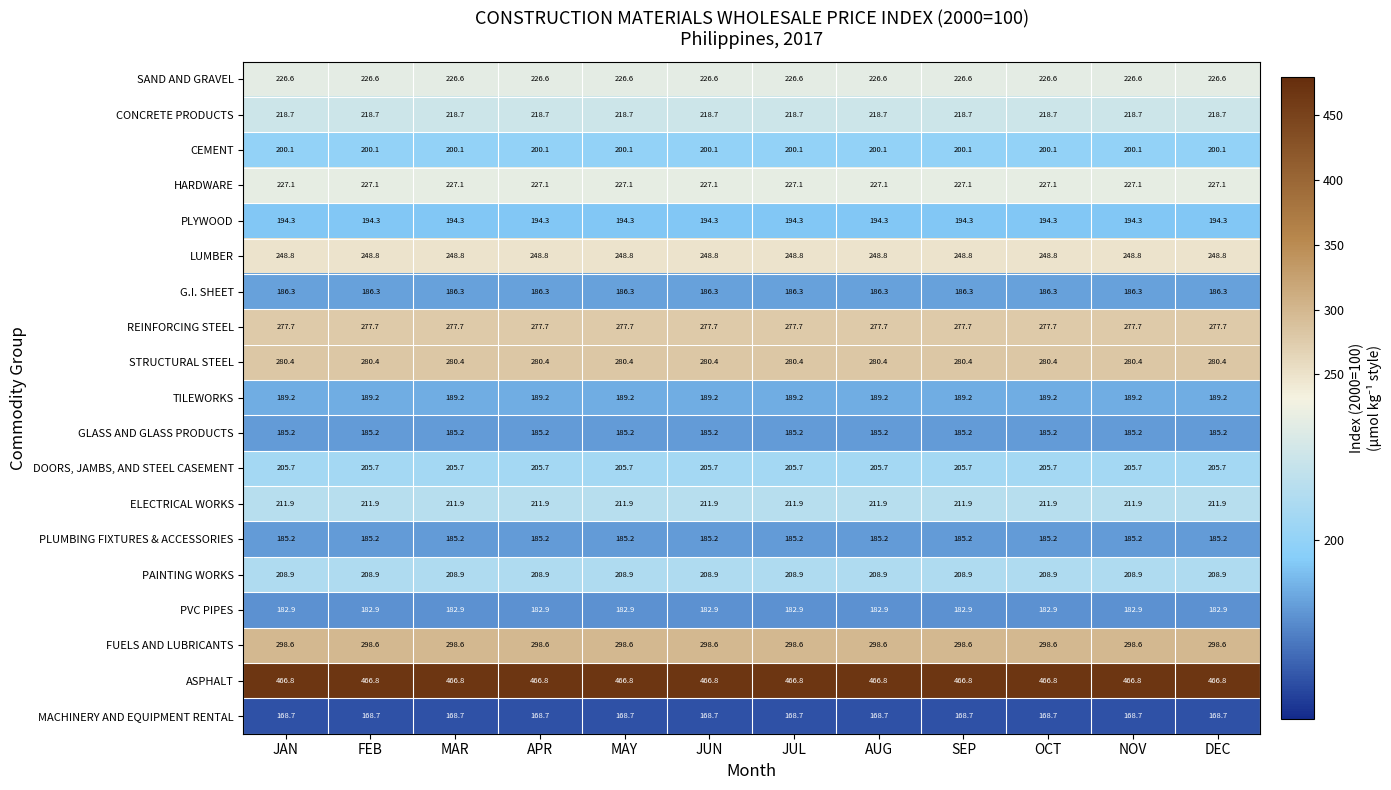

Read the FUELS AND LUBRICANTS value at JUN.

298.6